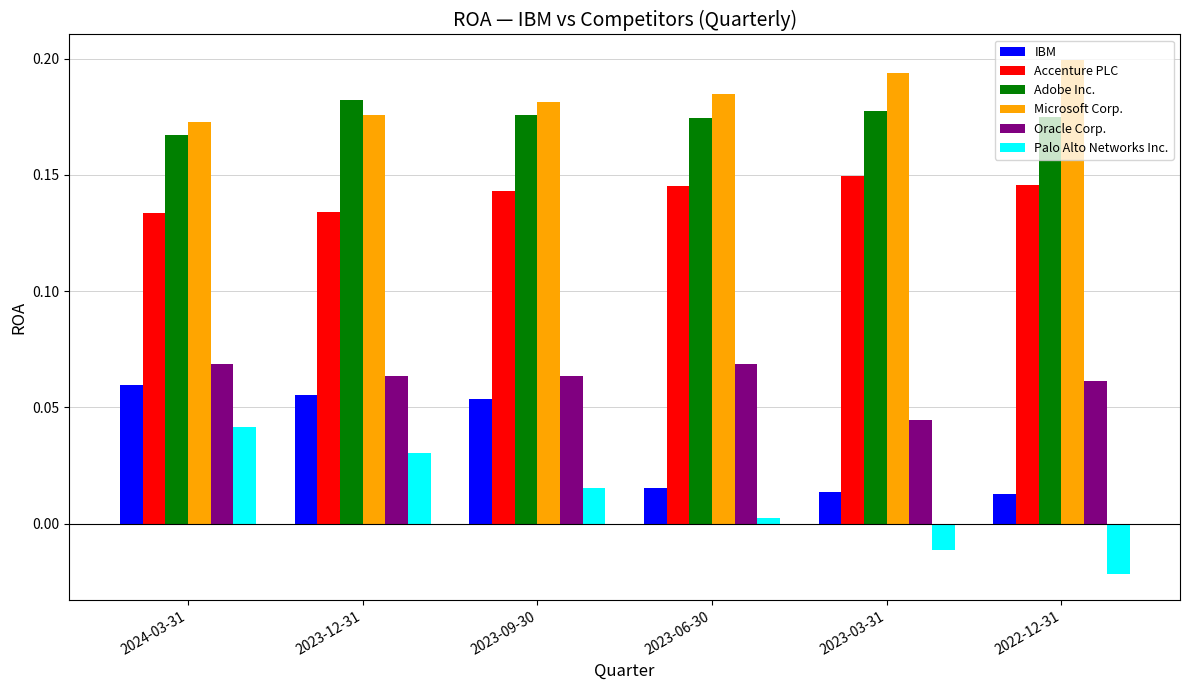

Which series has the widest spread of values?

Palo Alto Networks Inc.